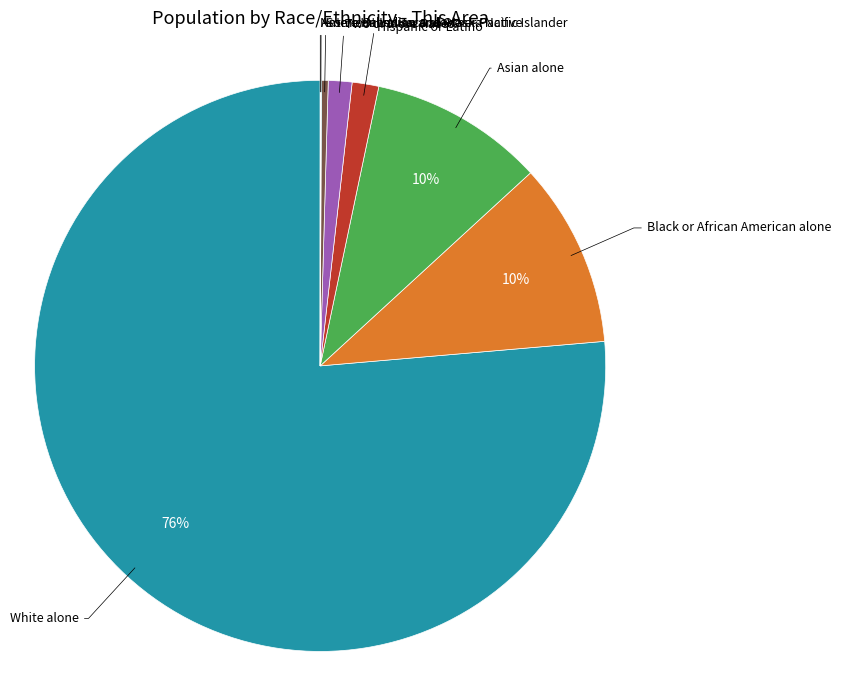

Is it true that Some Other Race alone is 0% of the pie?

True